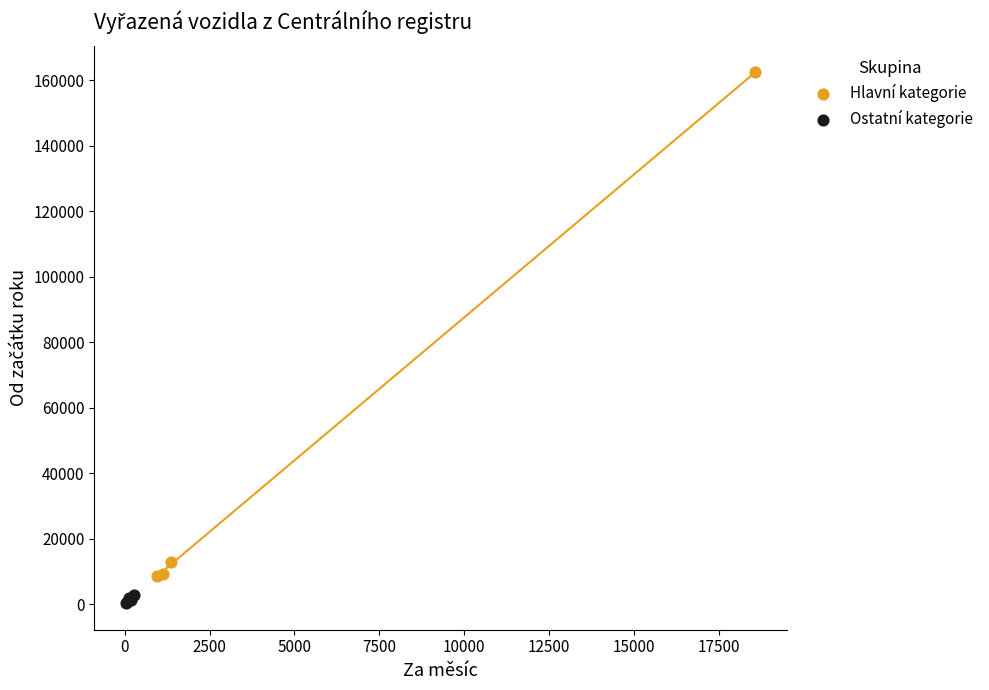

Which series reaches the minimum Y coordinate?

Ostatní kategorie